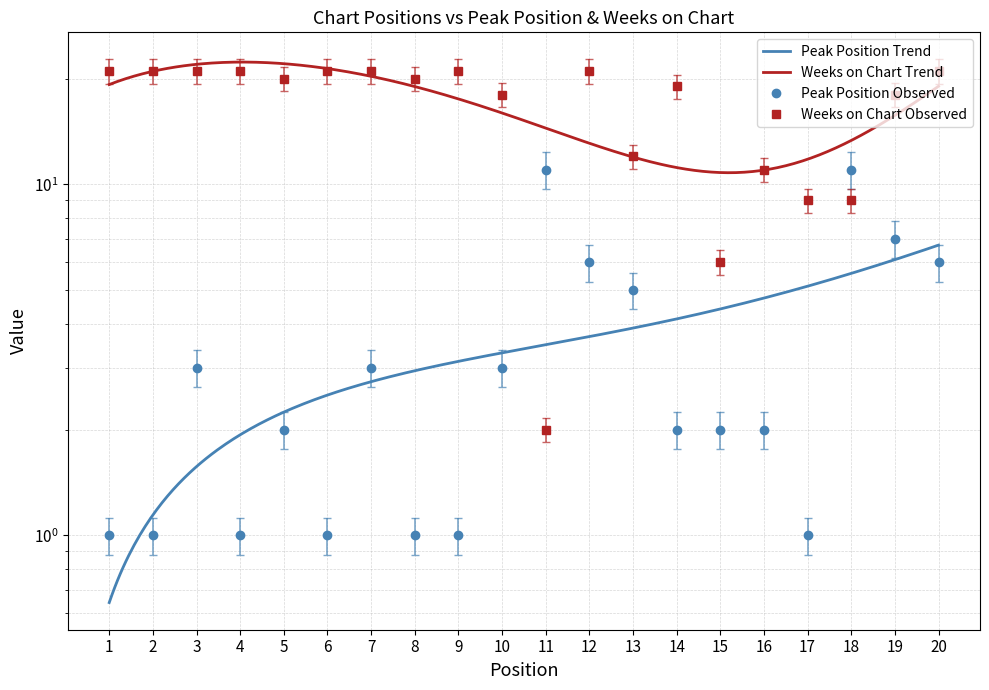

Reading left to right, list all the values displayed in this chart.

Peak Position: 1=1	2=1	3=3	4=1	5=2	6=1	7=3	8=1	9=1	10=3	11=11	12=6	13=5	14=2	15=2	16=2	17=1	18=11	19=7	20=6
Weeks on Chart: 1=21	2=21	3=21	4=21	5=20	6=21	7=21	8=20	9=21	10=18	11=2	12=21	13=12	14=19	15=6	16=11	17=9	18=9	19=18	20=21